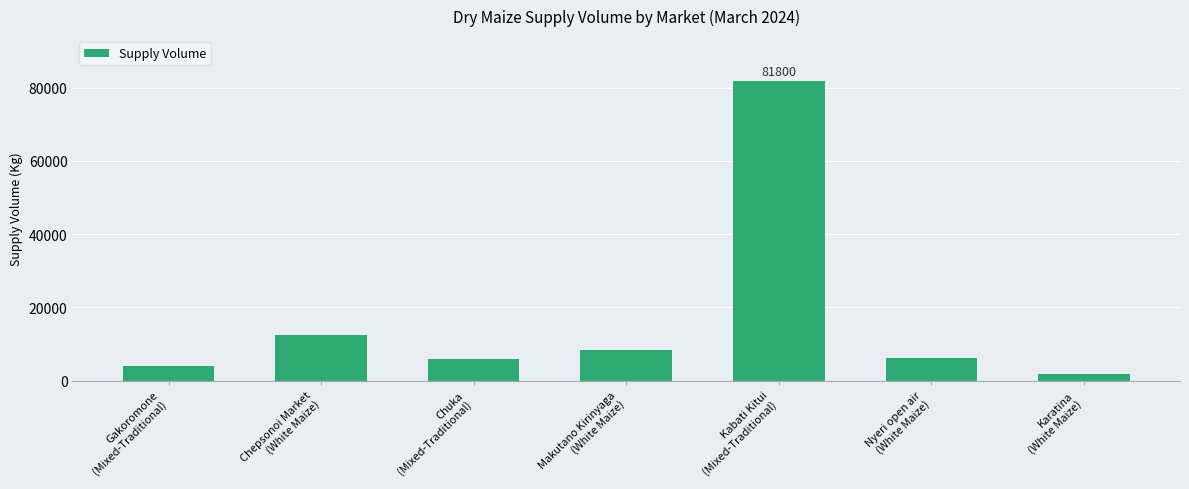

What value does the data have at Karatina
(White Maize), to the nearest 50?

1800